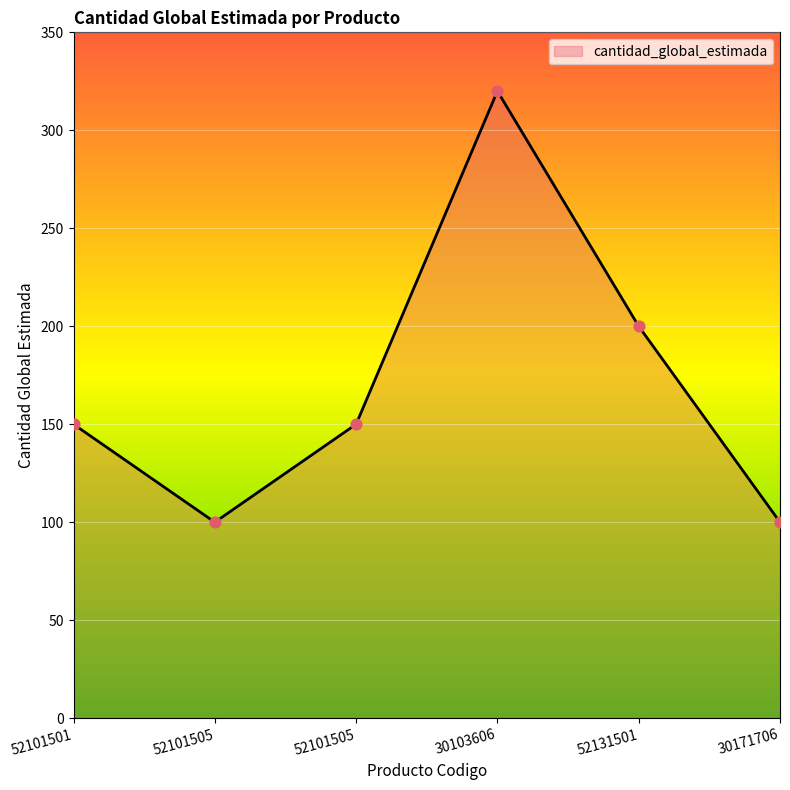

What is the change in value from 52101501 to 52101505?

-50